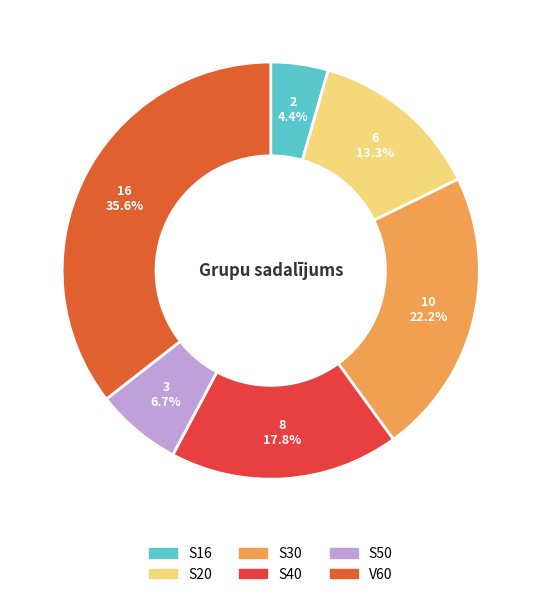

What is the change in value from S20 to S50?

-3